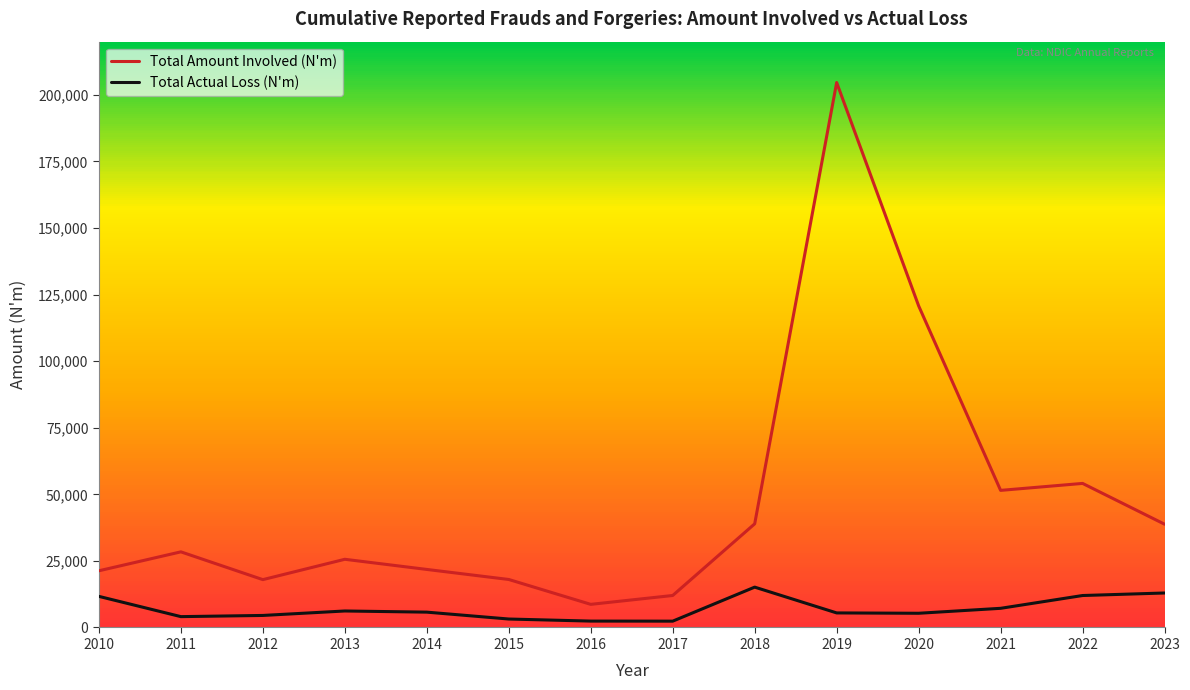

How many interior local valleys does the Total Amount Involved (N'm) series have?

3